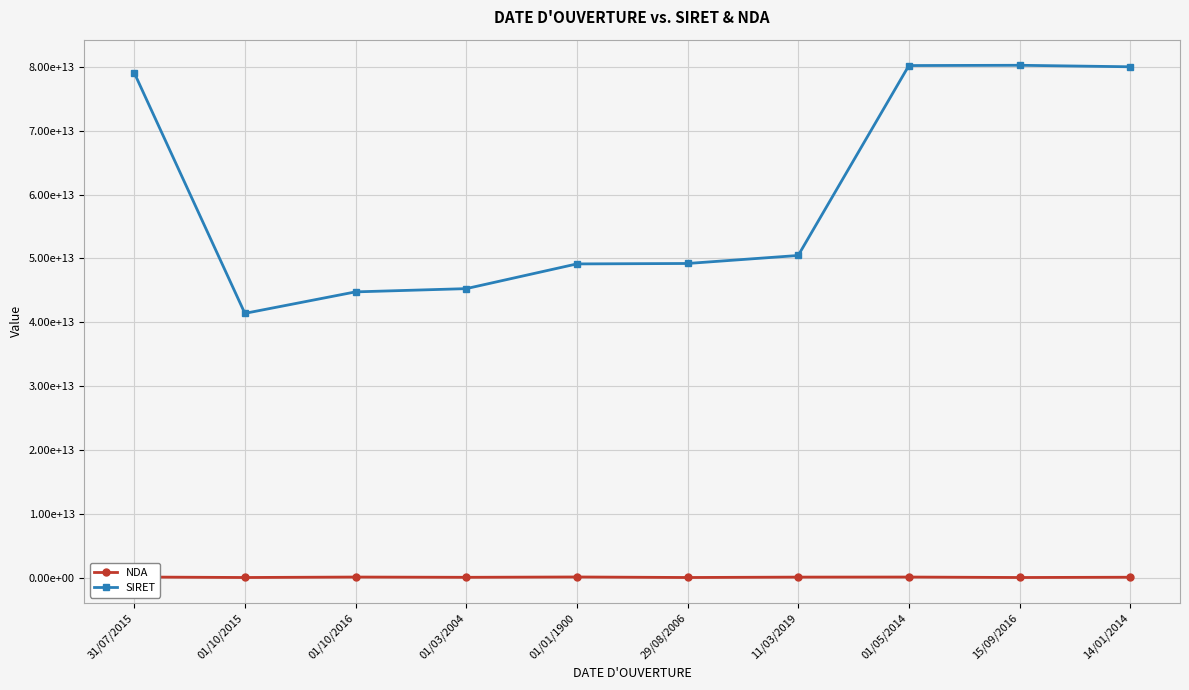

What is the spread (max minus min) of values at 31/07/2015?

78996247277209